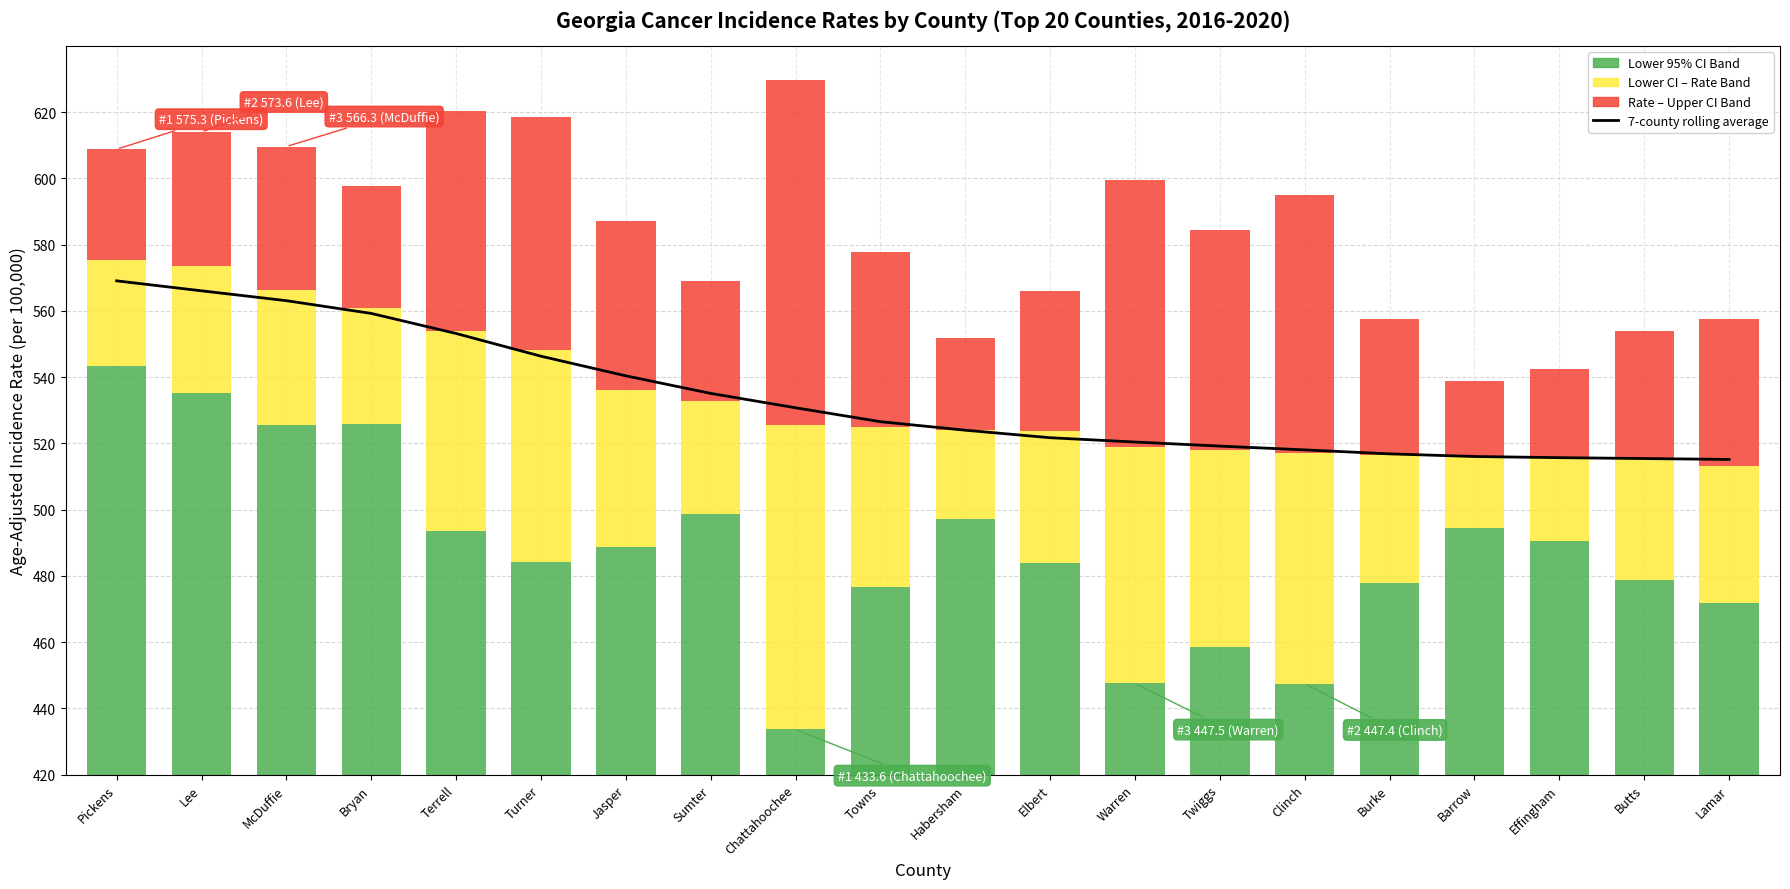

True or false: Upper CI Band has a value of 76.4 at Towns.

False